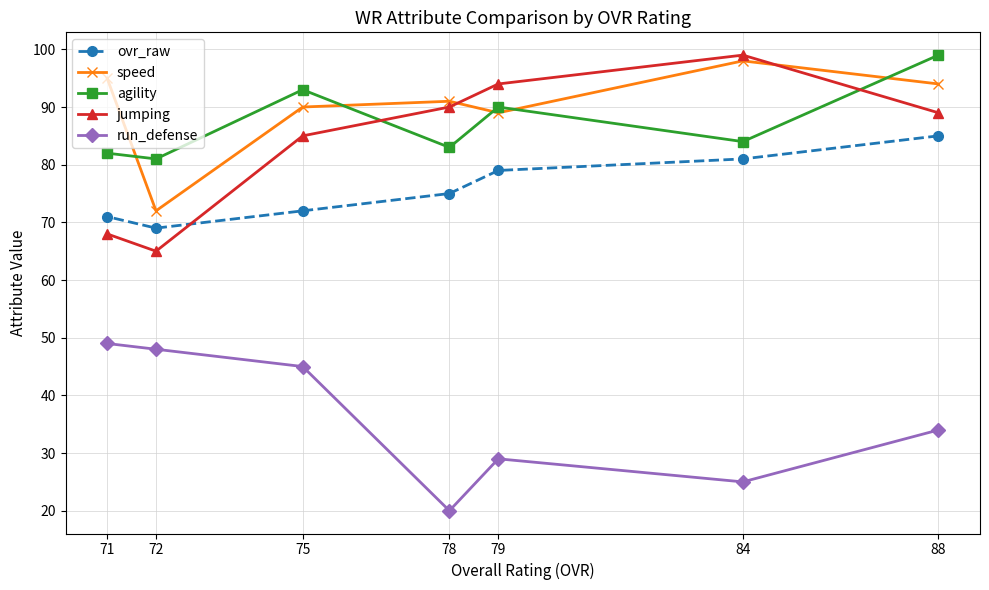

Which series ends up on top after the final intersection of jumping and speed?

speed